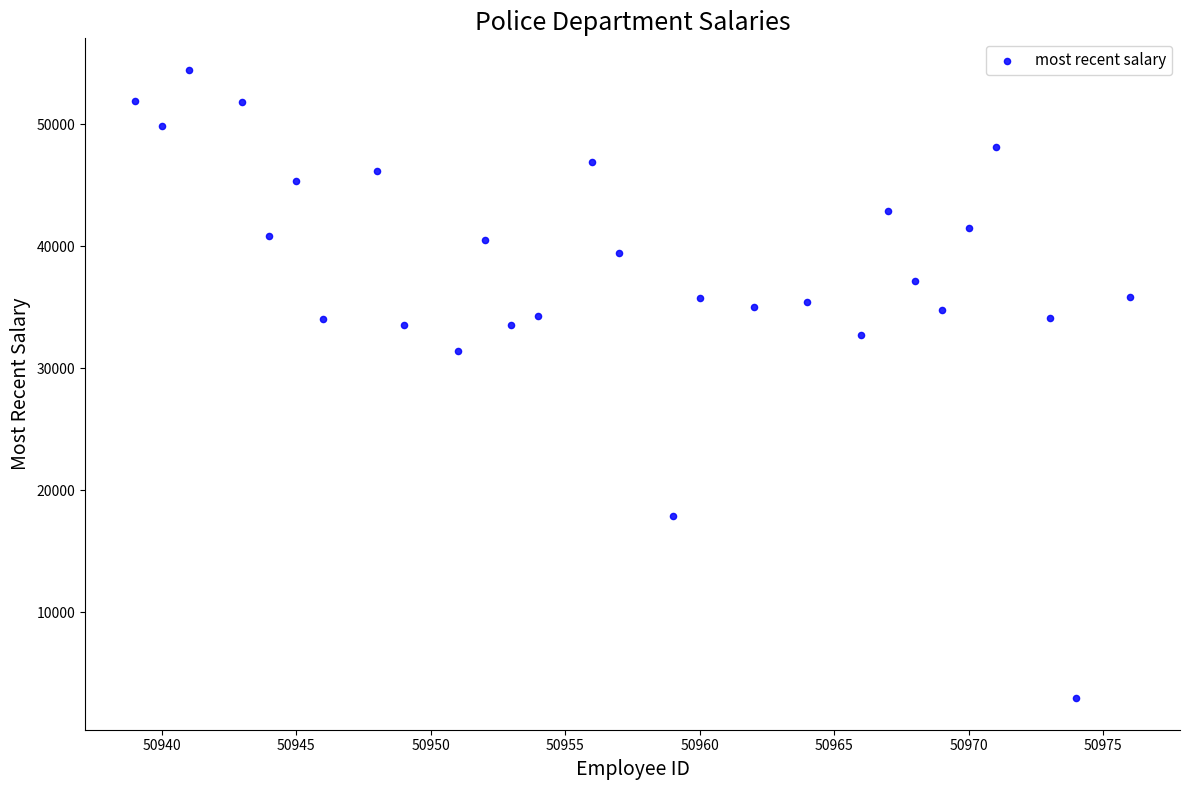

What Y value in the scatter plot is closest to 28712?

31452.6